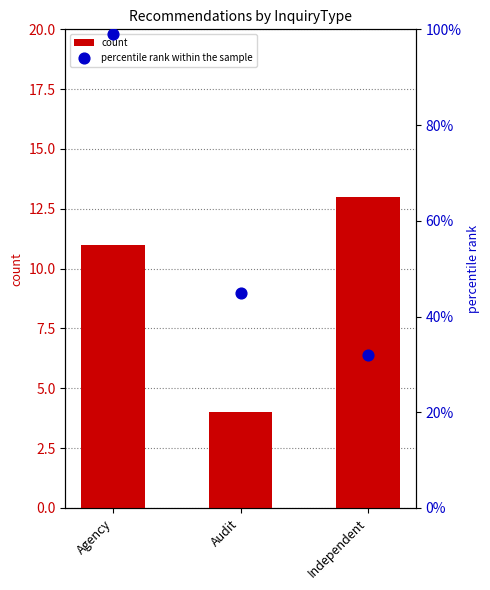

At which category is the sum across all series the highest?

Agency